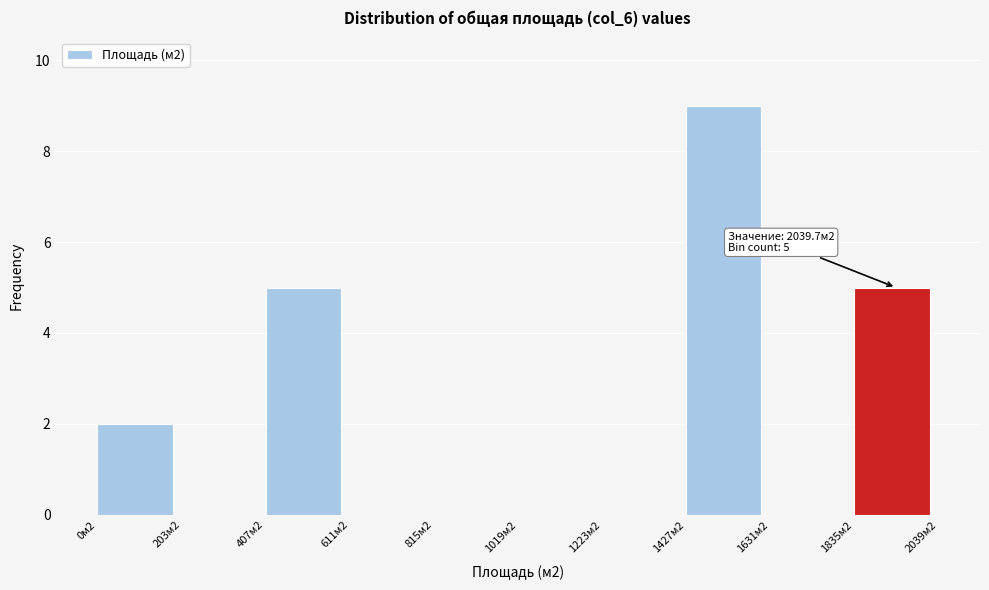

Which label corresponds to the largest value in the chart?

1427м2